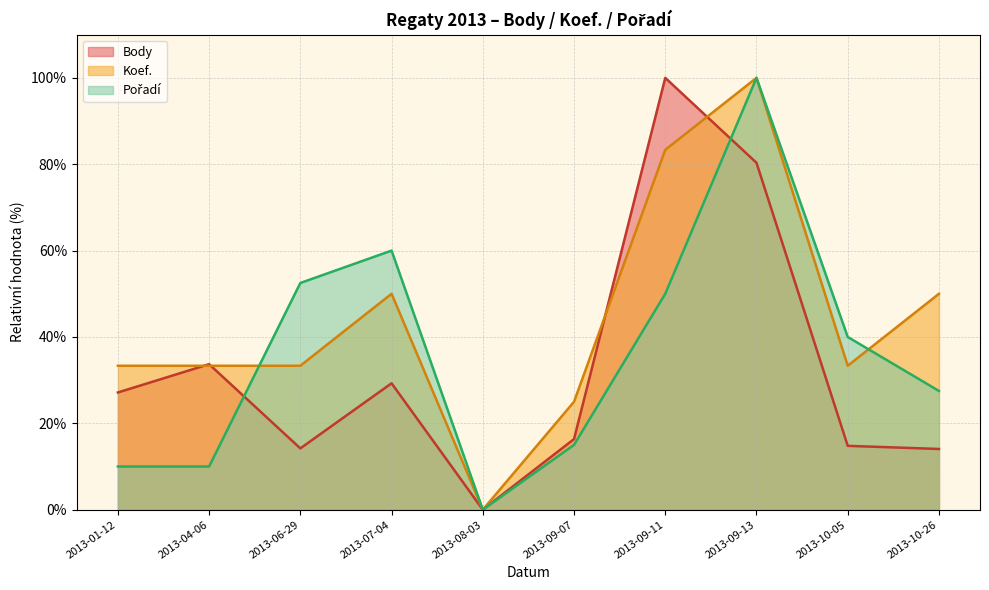

What position from the right is 2013-06-29?

8